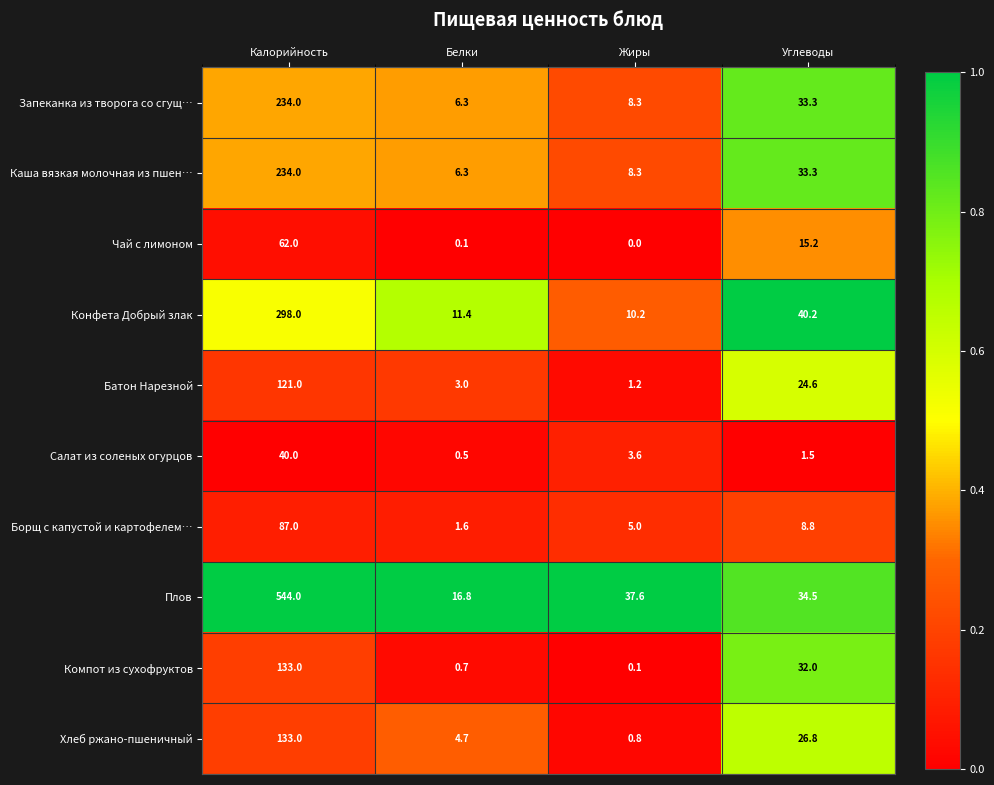

Rank the categories by Хлеб ржано-пшеничный value from highest to lowest.

Калорийность, Углеводы, Белки, Жиры